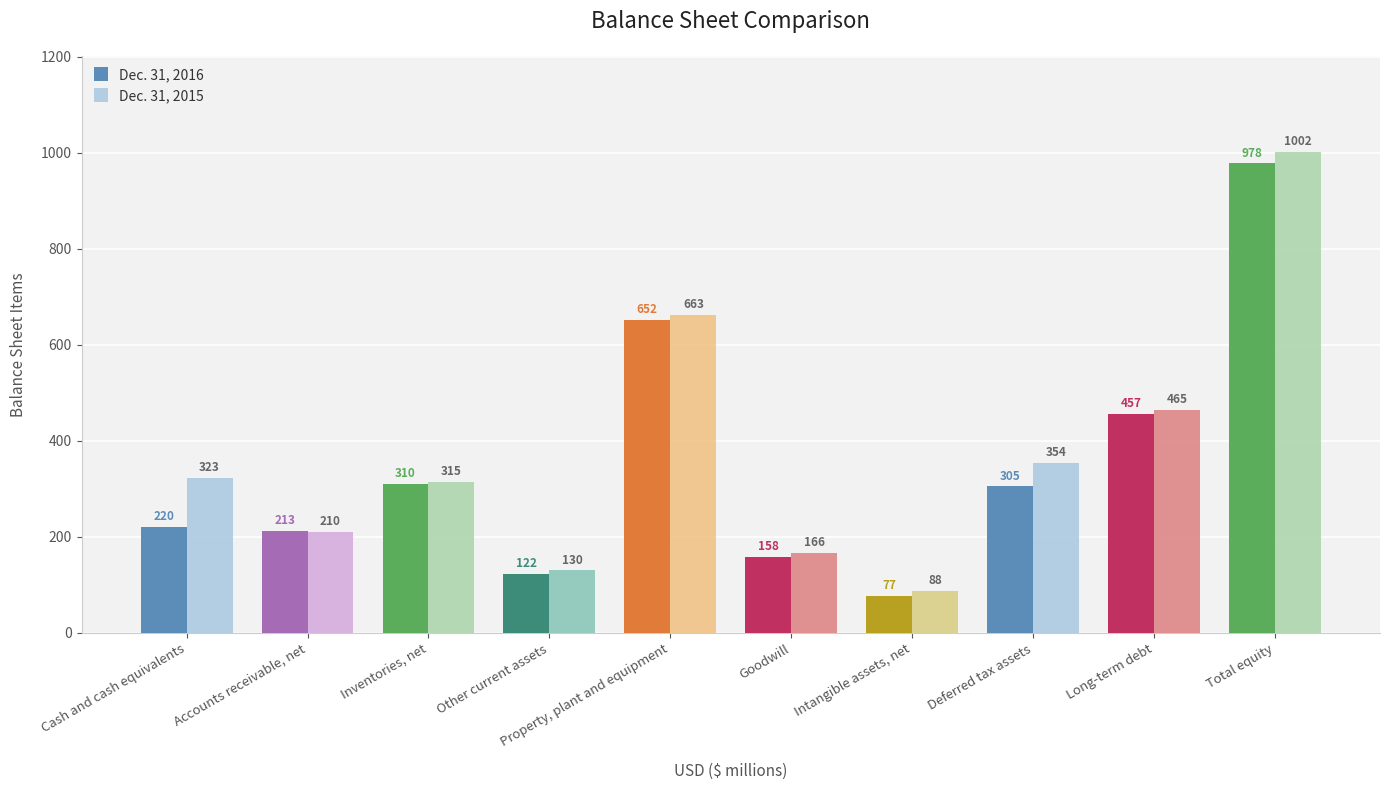

What is the sum of the Dec. 31, 2015 values at Other current assets and Goodwill?

296